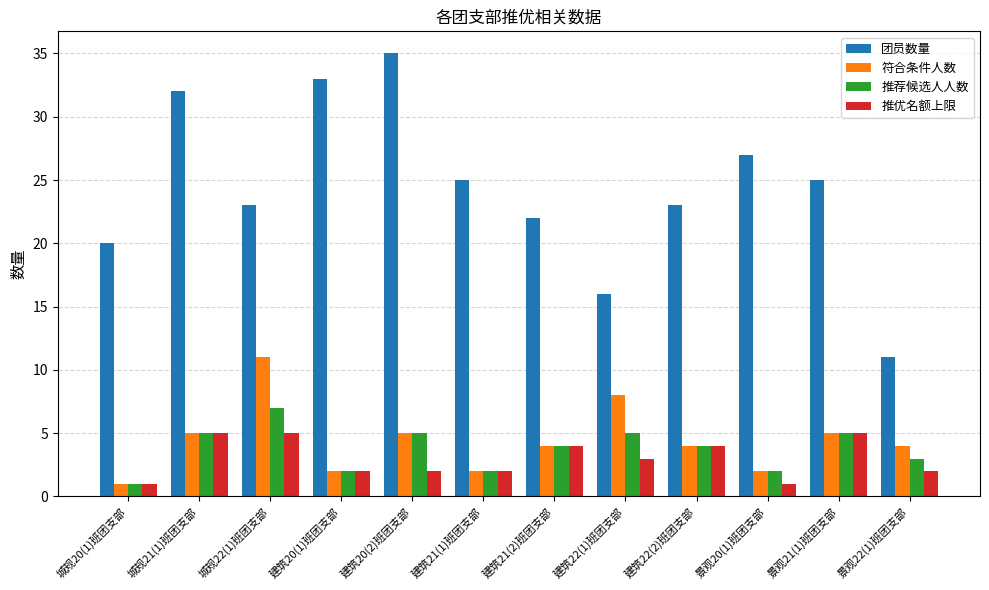

At which label does 团员数量 first exceed 25?

城规21(1)班团支部